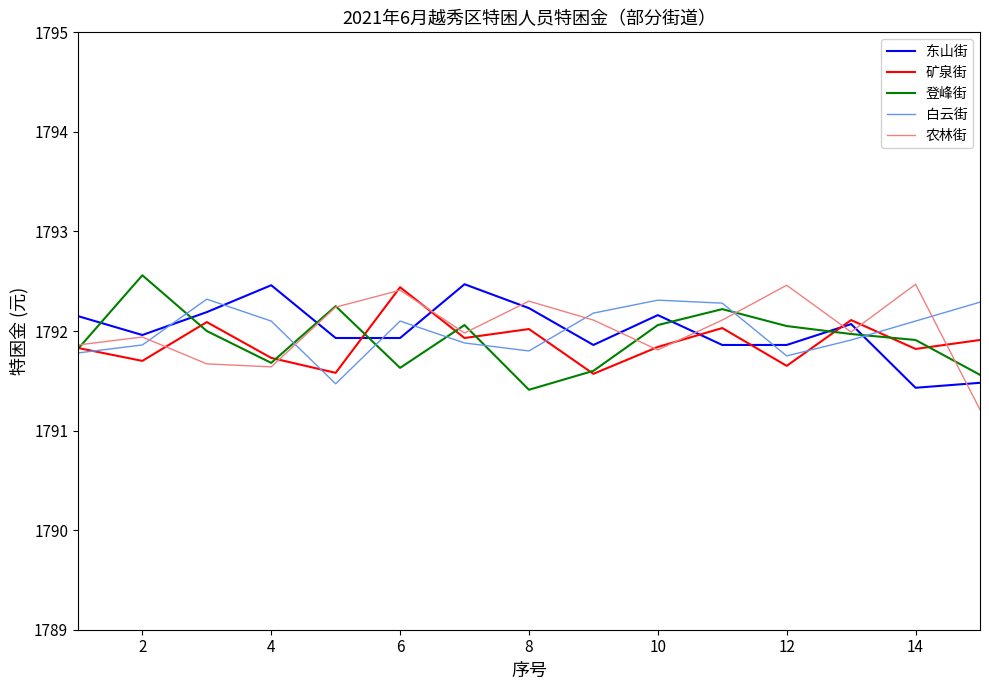

What is the smallest value displayed?

1791.2